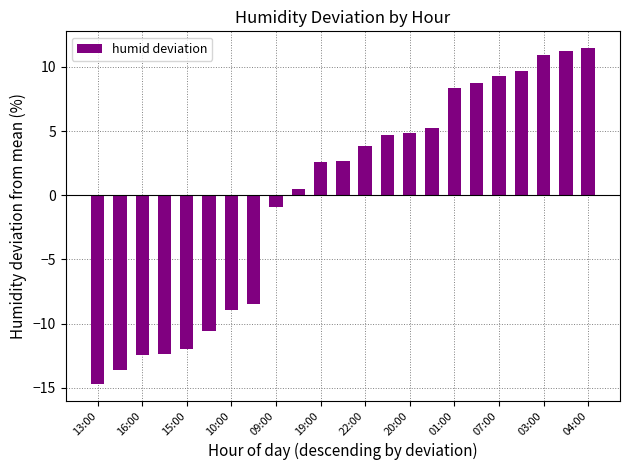

What is the minimum value shown in the chart?

-14.7